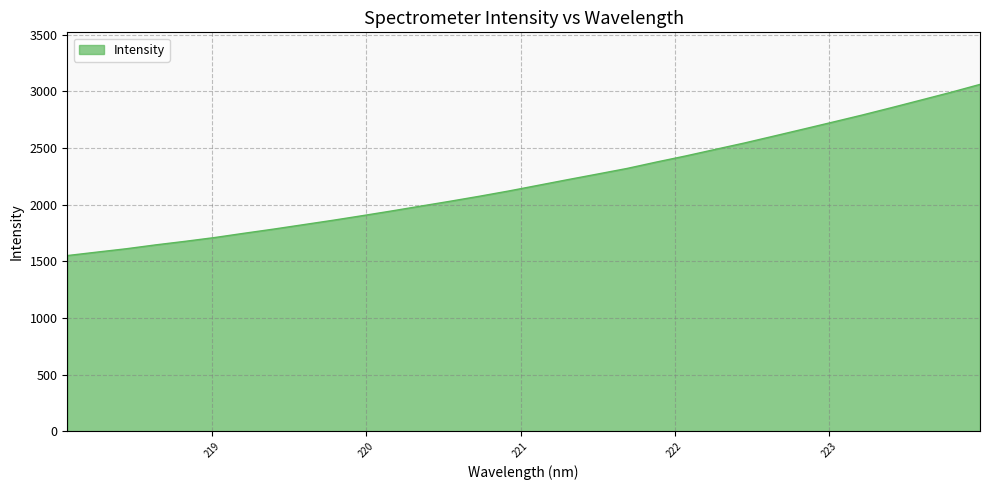

What is the difference between the maximum and minimum values?

1510.6